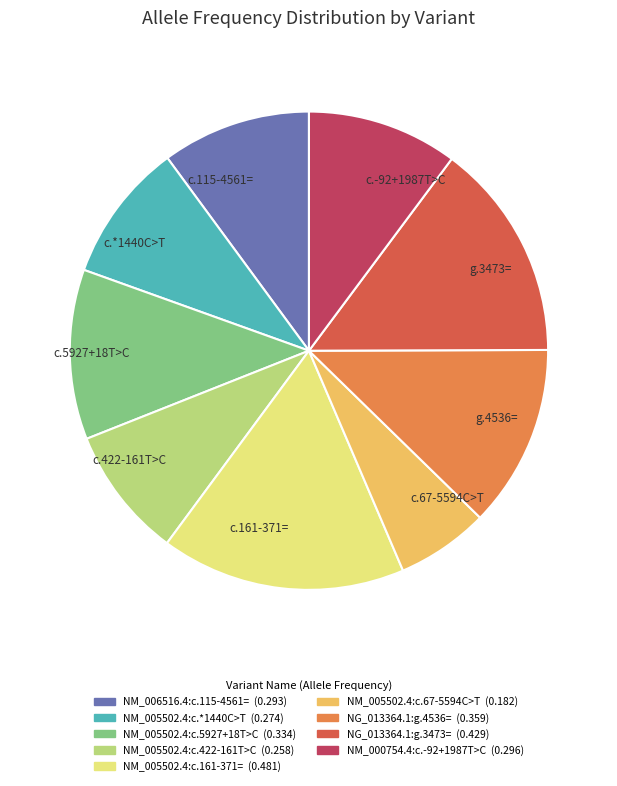

True or false: c.161-371= accounts for 5% of the total.

False